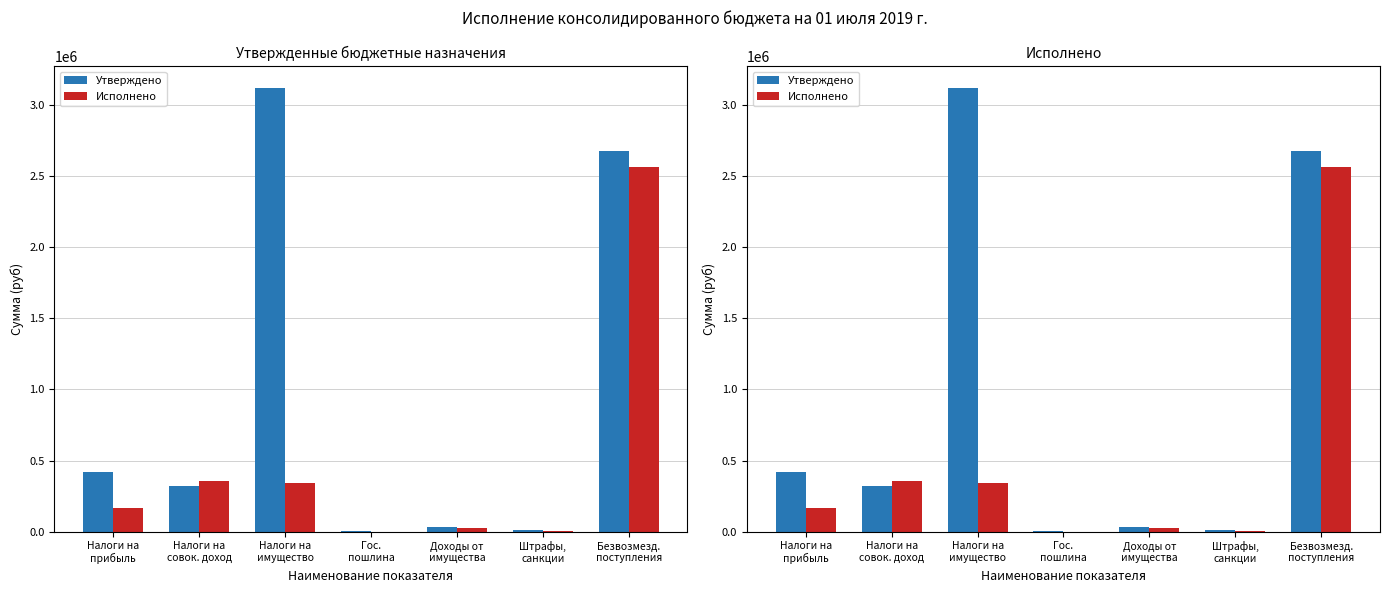

Between Гос.
пошлина and Штрафы,
санкции, which series saw the biggest shift?

Утверждено